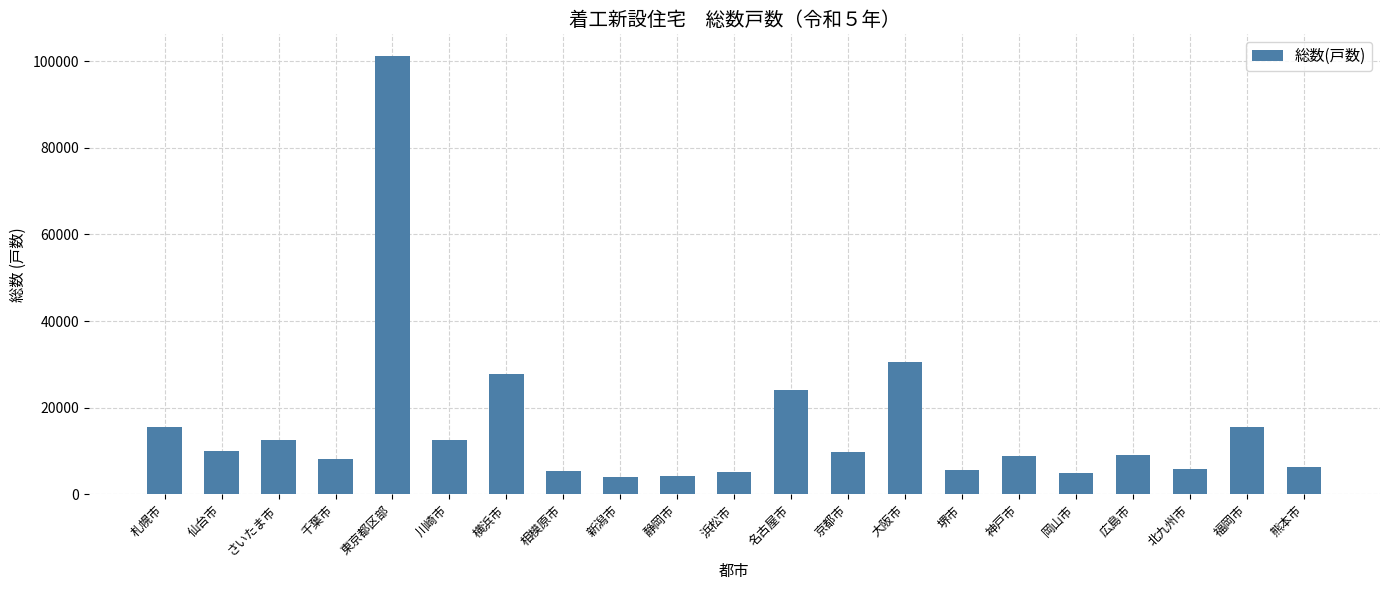

What is the average value?

15562